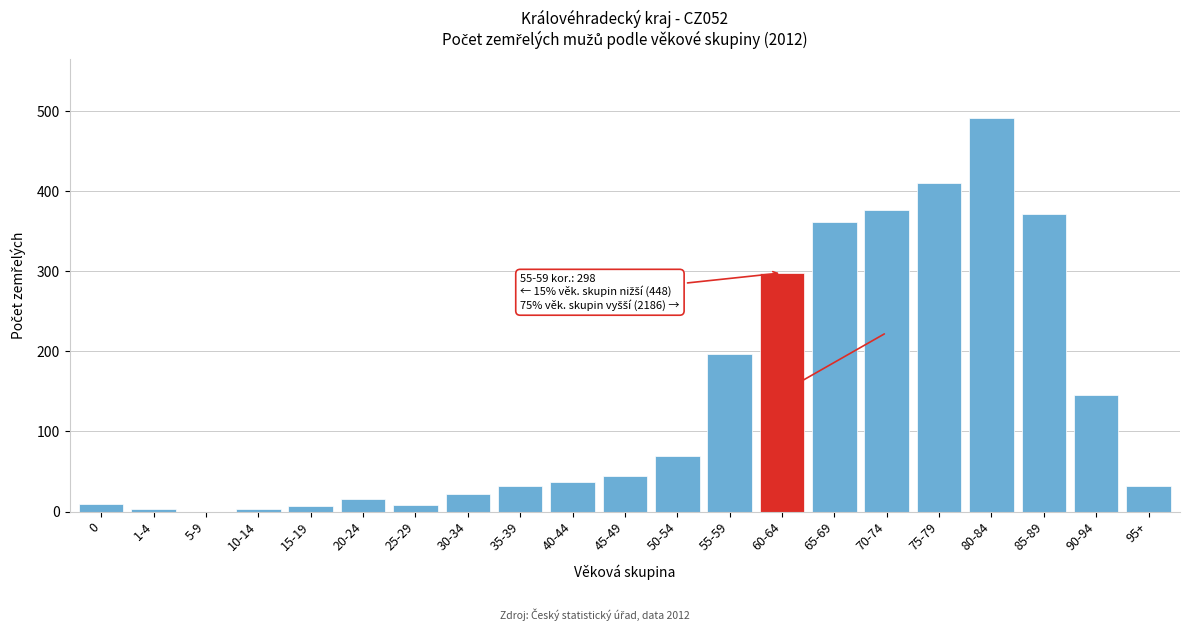

The chart shows a value of 197 at 55-59. True or false?

True